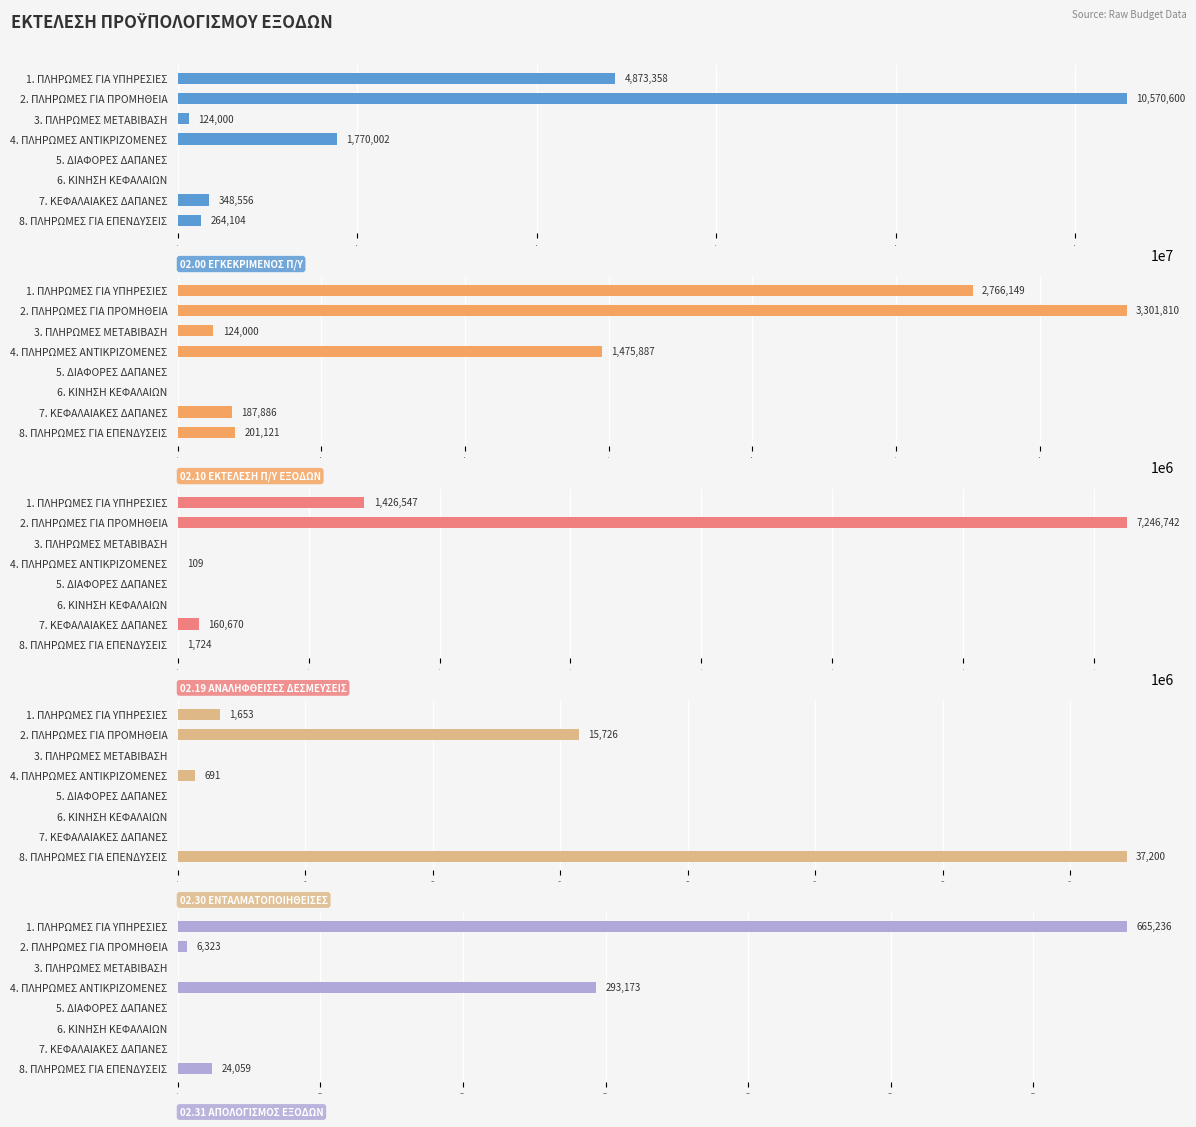

How many values in the 02.31 ΑΠΟΛΟΓΙΣΜΟΣ ΕΞΟΔΩΝ series exceed 6322?

4